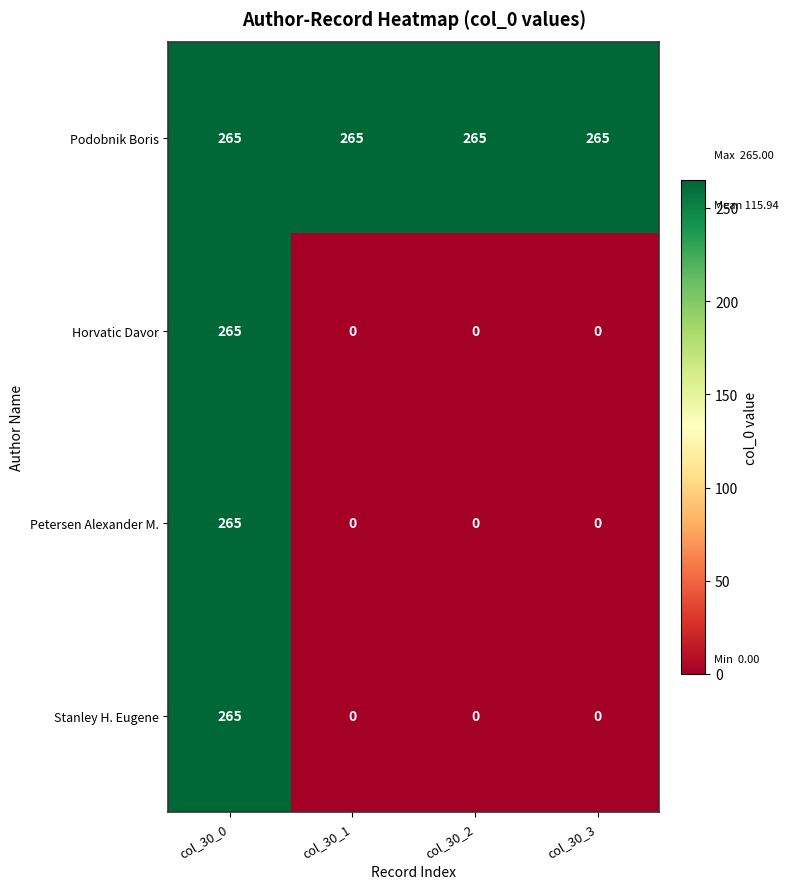

At how many categories does at least one series exceed 183?

4